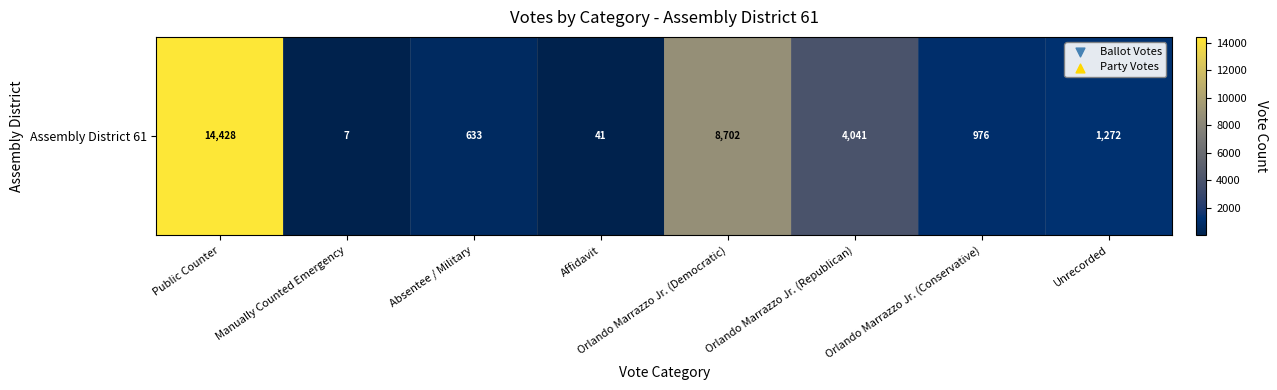

Which label corresponds to the largest value in the chart?

Public Counter